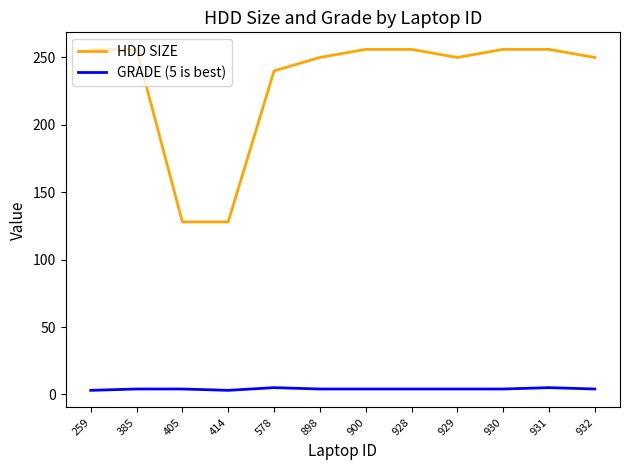

Which series has the largest range (max minus min)?

HDD SIZE